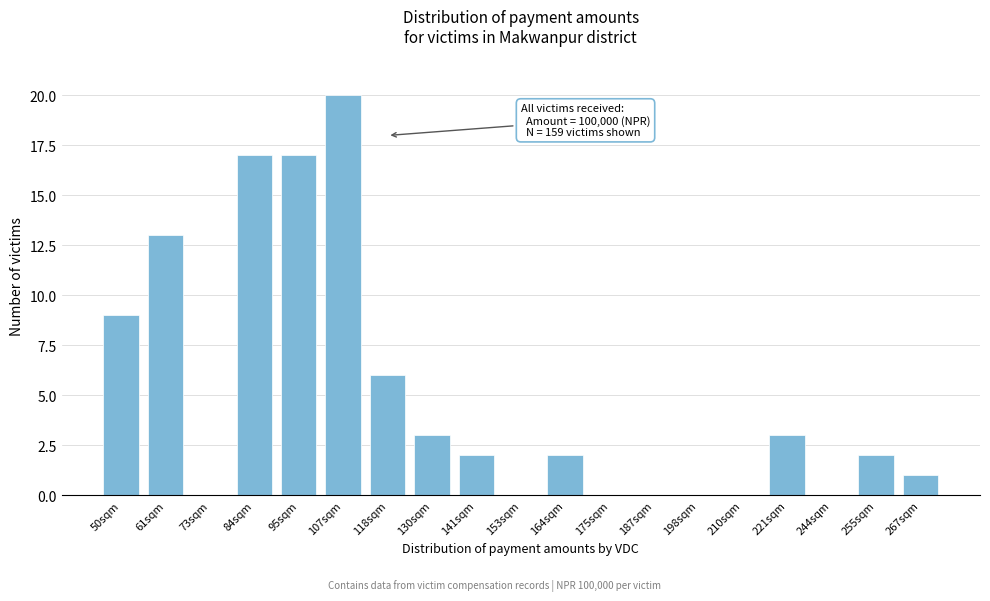

Reading left to right, list all the values displayed in this chart.

50sqm=9	61sqm=13	73sqm=0	84sqm=17	95sqm=17	107sqm=20	118sqm=6	130sqm=3	141sqm=2	153sqm=0	164sqm=2	175sqm=0	187sqm=0	198sqm=0	210sqm=0	221sqm=3	244sqm=0	255sqm=2	267sqm=1